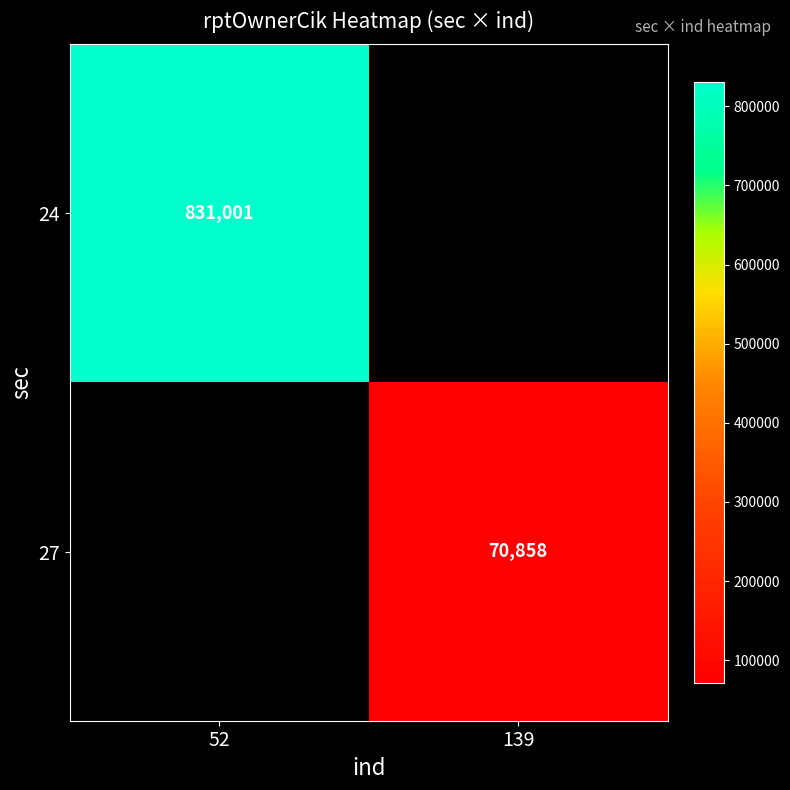

Which has a higher value, 139 or 52?

52